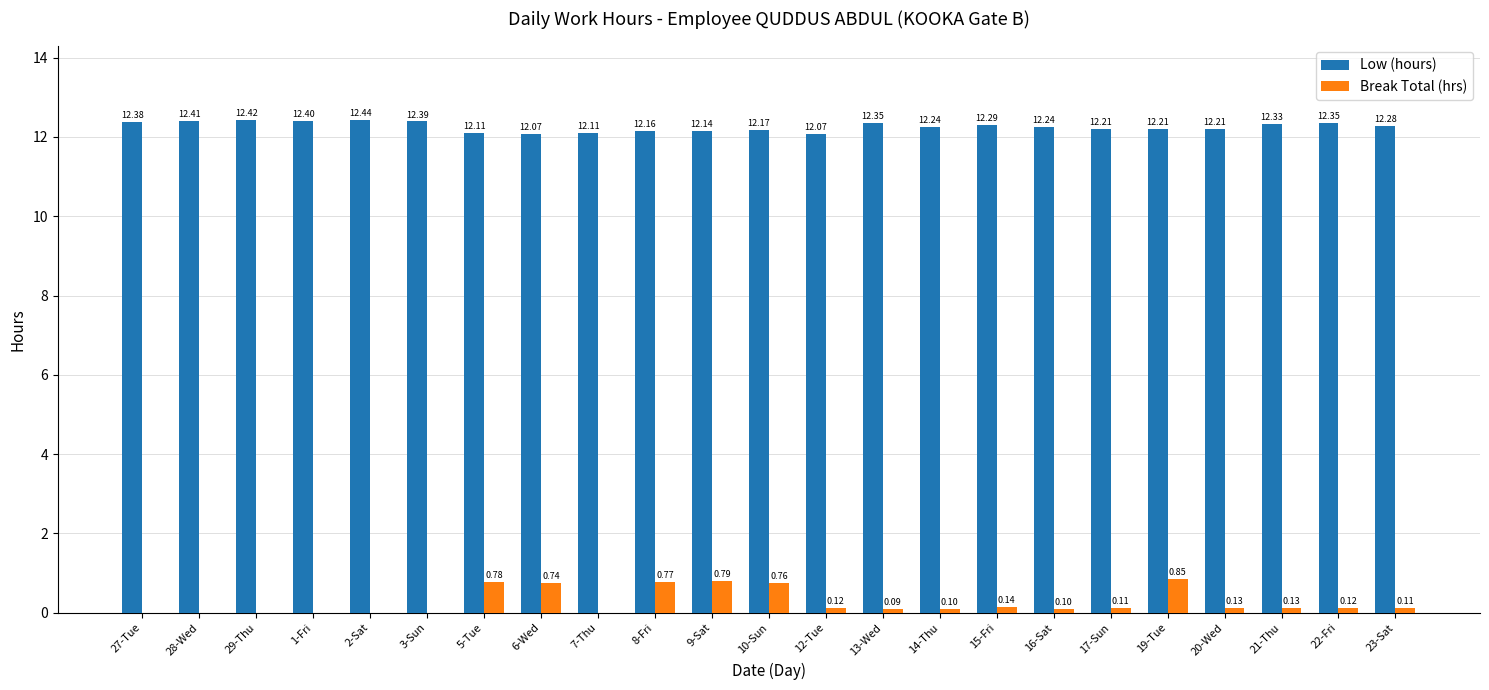

Which series has the largest range (max minus min)?

Break Total (hrs)